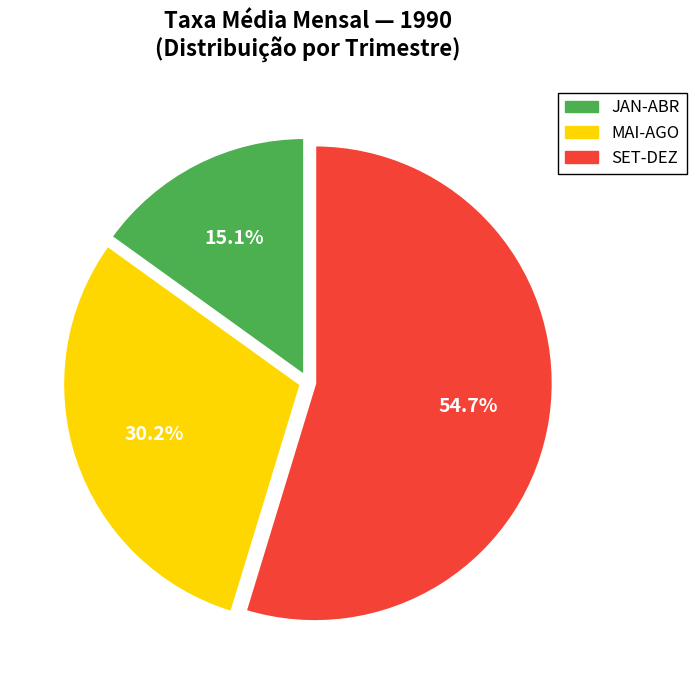

What percentage do MAI-AGO and SET-DEZ together represent?

84.9%